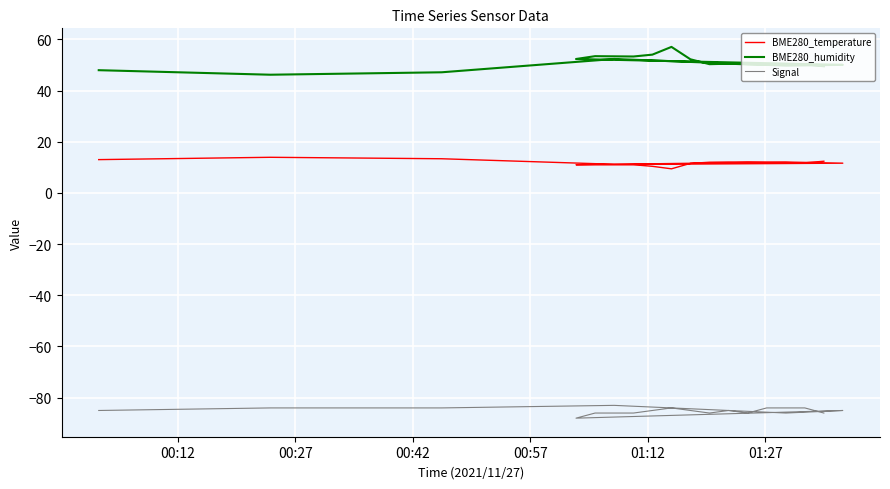

What is the label of the 3rd point from the left?

00:42